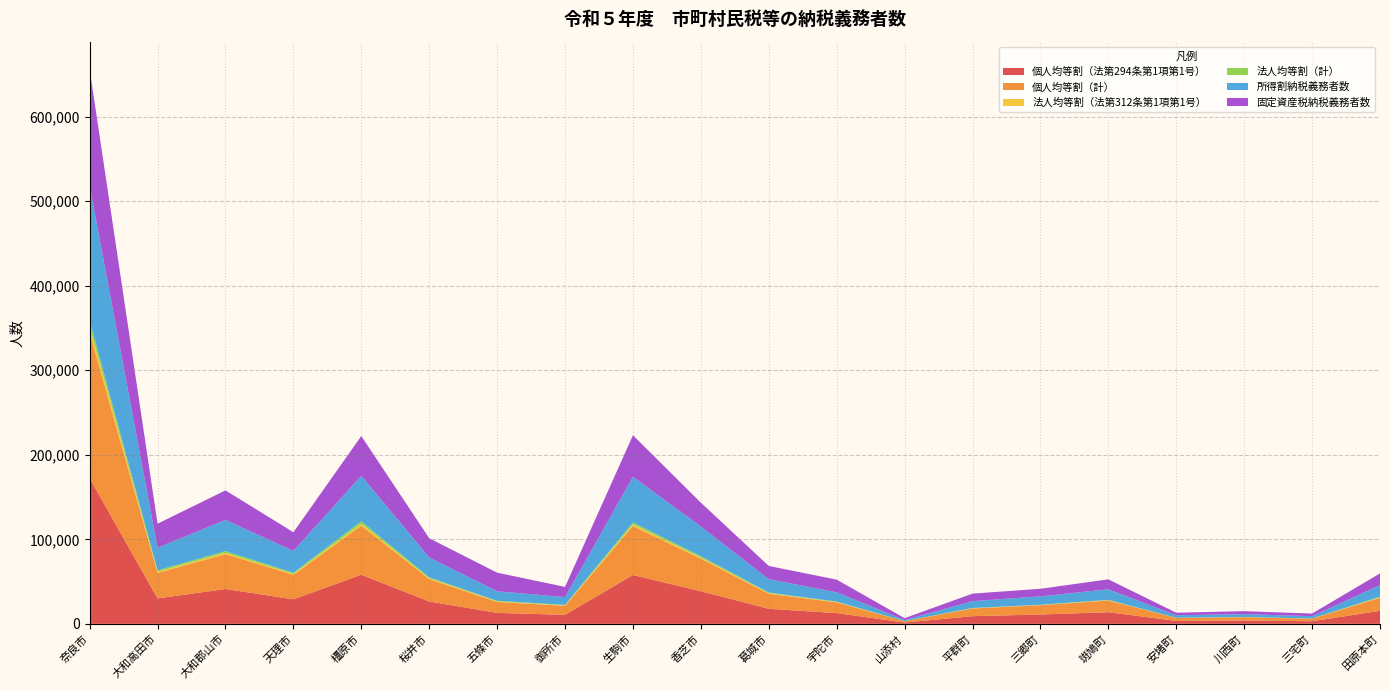

Reading left to right, list all the values displayed in this chart.

個人均等割（法第294条第1項第1号）: 172194	30054	41213	29010	58107	26453	12968	10659	57785	38558	17790	12676	1551	9055	11019	13759	3487	3887	3060	15381
個人均等割（計）: 172457	30138	41278	29047	58107	26498	12983	10659	57917	38558	17790	12676	1551	9069	11019	13793	3487	3896	3060	15404
法人均等割（法第312条第1項第1号）: 5984	1336	1407	971	2095	874	516	465	1847	1264	611	432	50	259	224	374	67	123	93	560
法人均等割（計）: 8085	1719	2121	1372	3021	1190	768	623	2361	1604	817	569	74	330	288	489	115	178	120	762
所得割納税義務者数: 159501	26808	36925	25858	53859	23454	11232	9198	54011	35109	15856	10947	1278	8133	9966	12445	3026	3410	2713	13723
固定資産税納税義務者数: 137693	28396	34918	22083	46947	22792	22053	12063	49161	28230	15588	14966	2178	8886	8966	11752	2941	3495	3111	13803